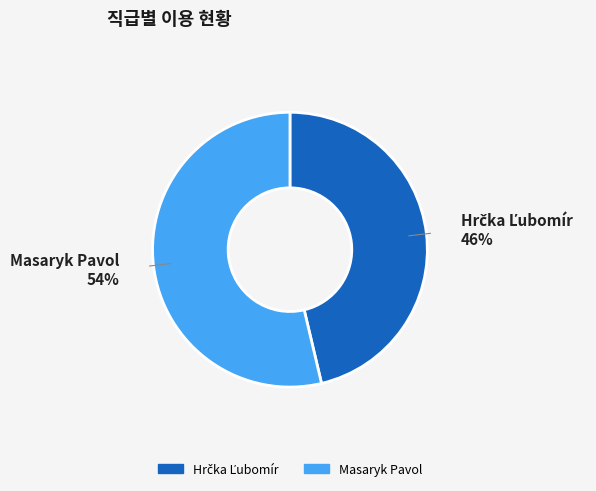

To the nearest percent, what percentage of the pie is Masaryk Pavol?

54%